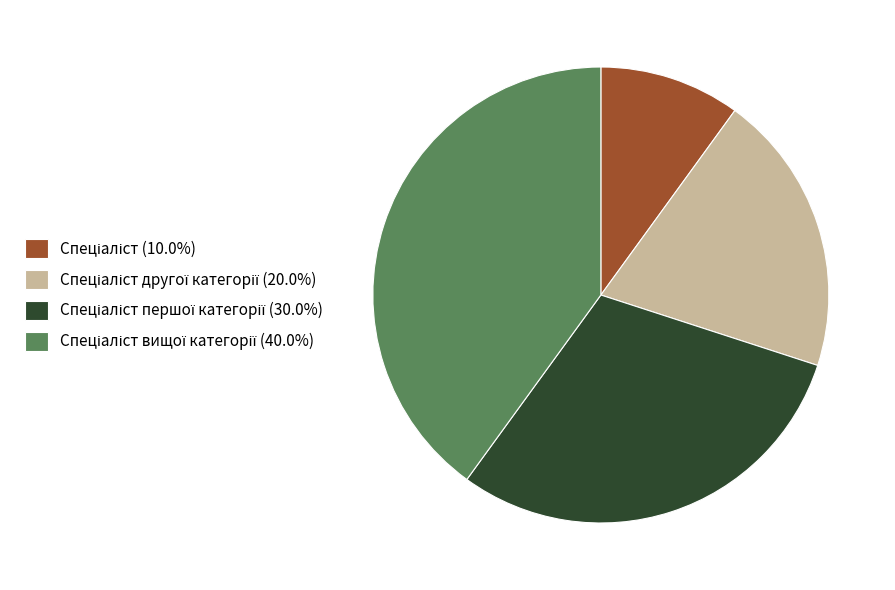

Is there any slice that represents more than half of the pie?

No